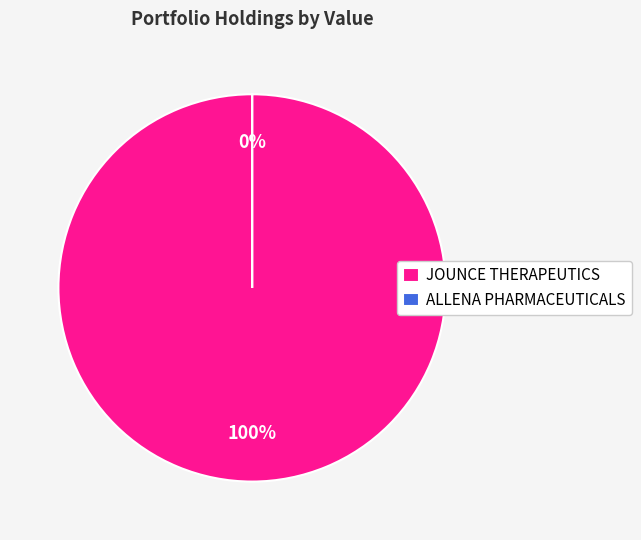

Rank the categories by value from highest to lowest.

JOUNCE THERAPEUTICS, INC., ALLENA PHARMACEUTICALS, INC.